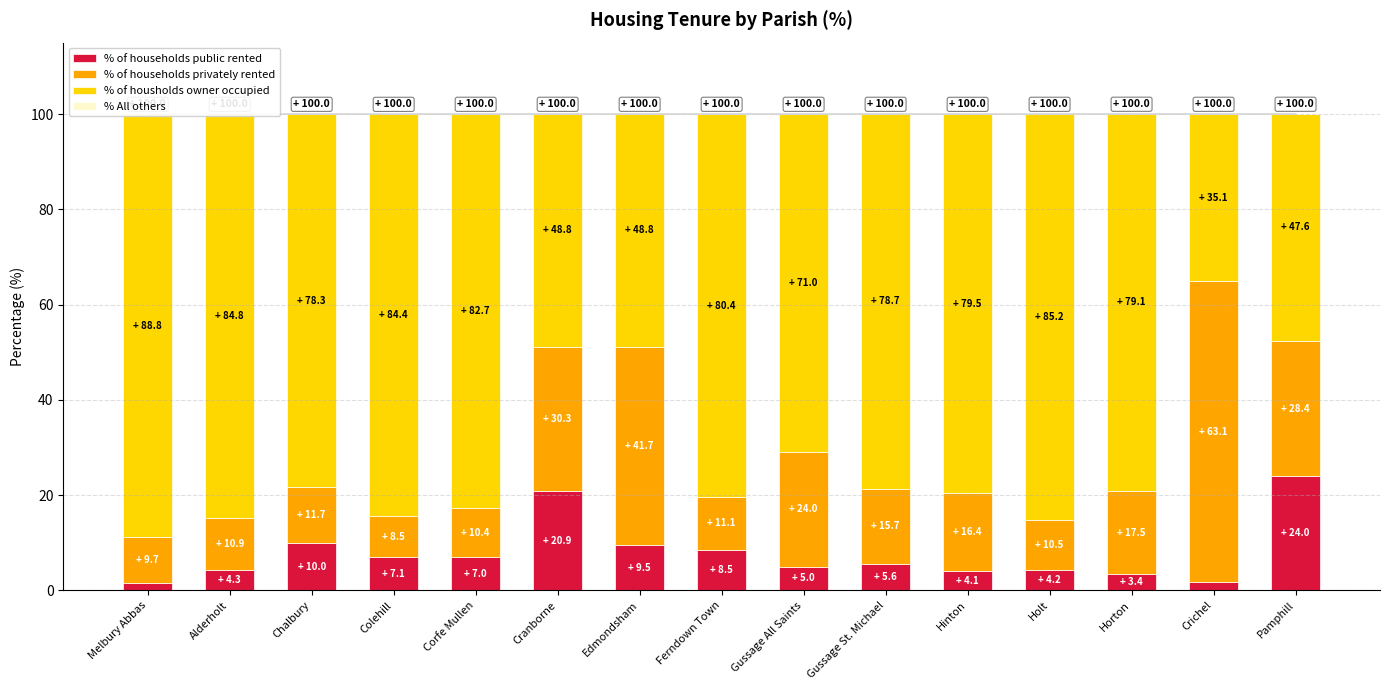

Read the % of housholds owner occupied value at Horton.

79.1